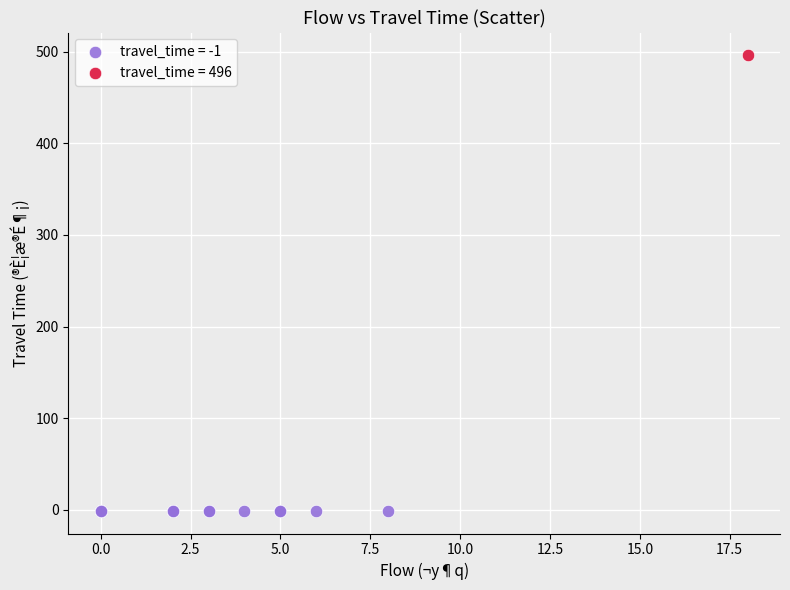

Which series contains the highest Y value?

travel_time = 496